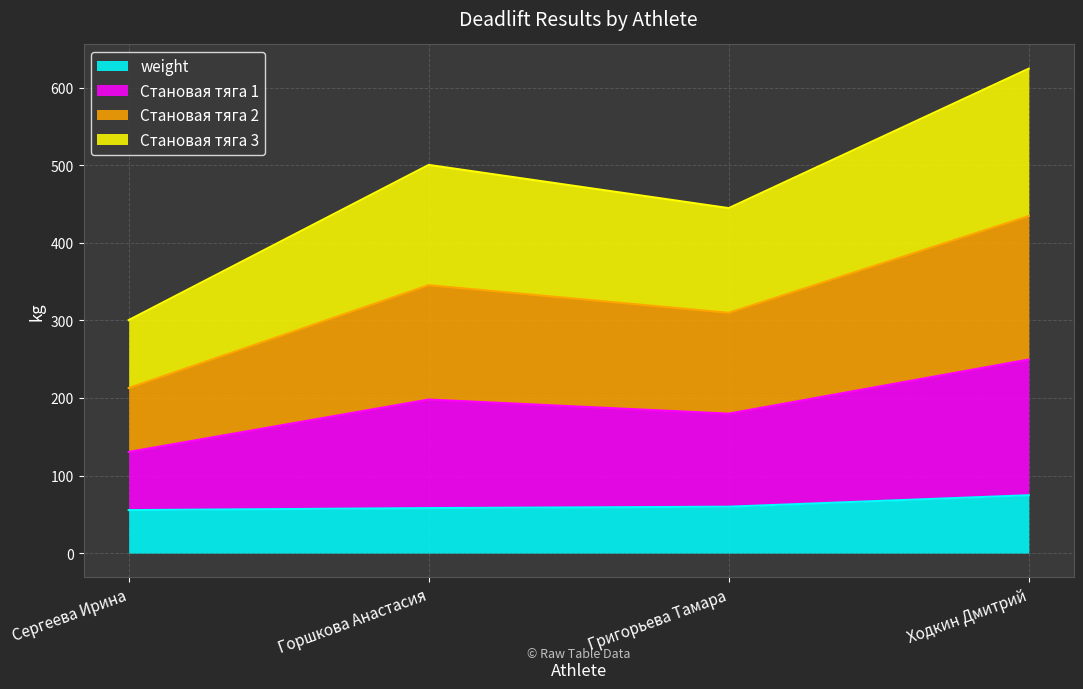

What is the total value across all series at Горшкова Анастасия?

500.5